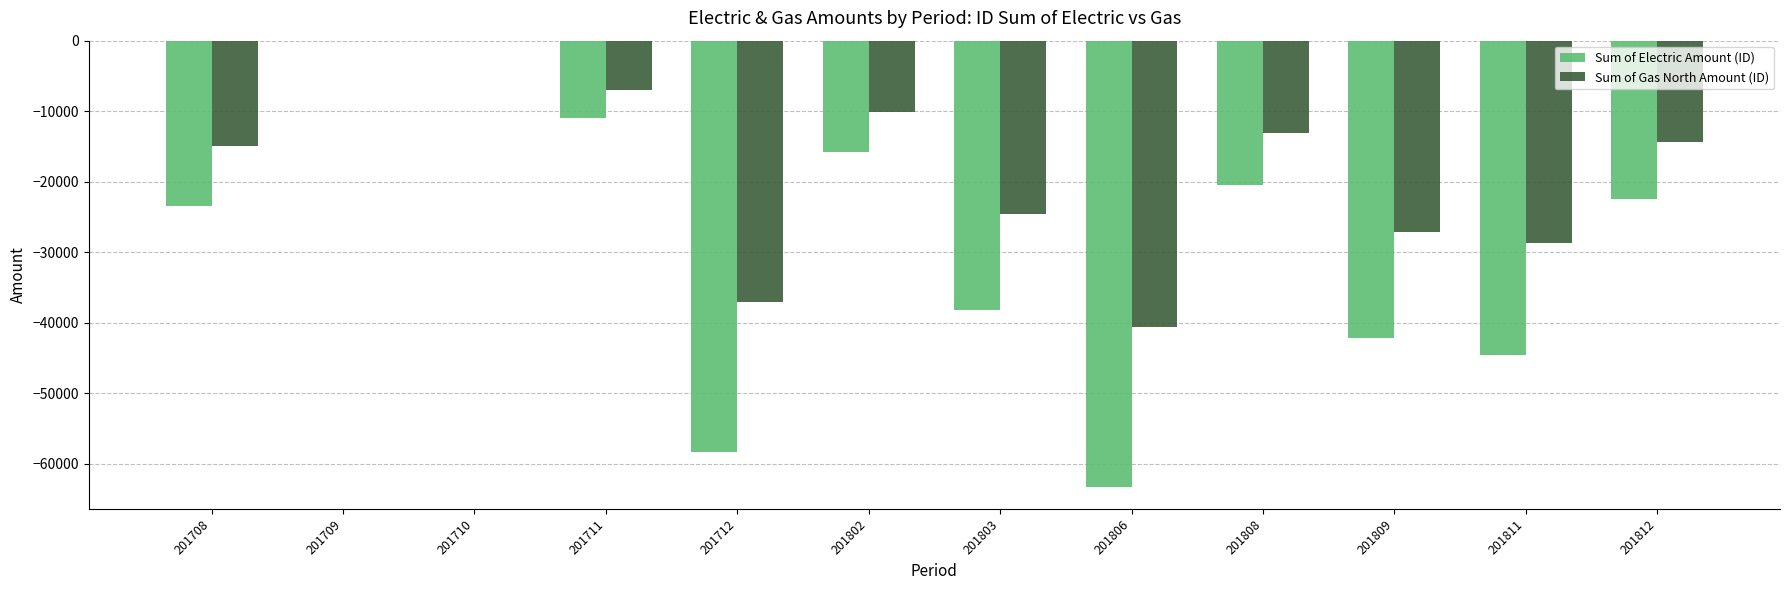

How many groups of bars are there?

12